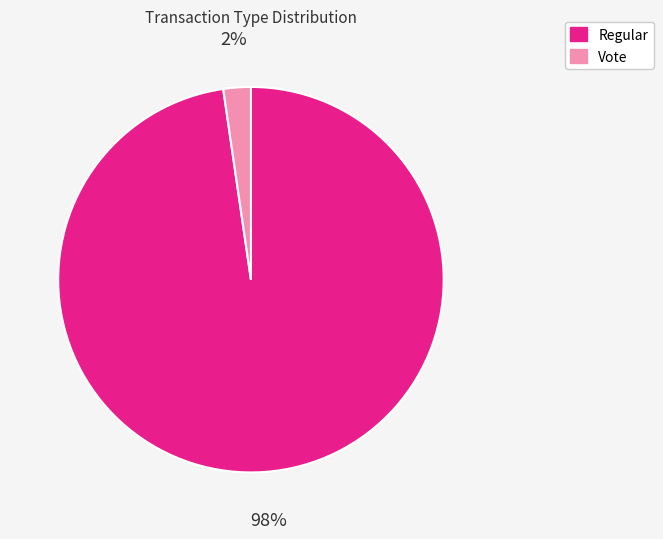

Which category has the biggest portion of the pie?

Regular